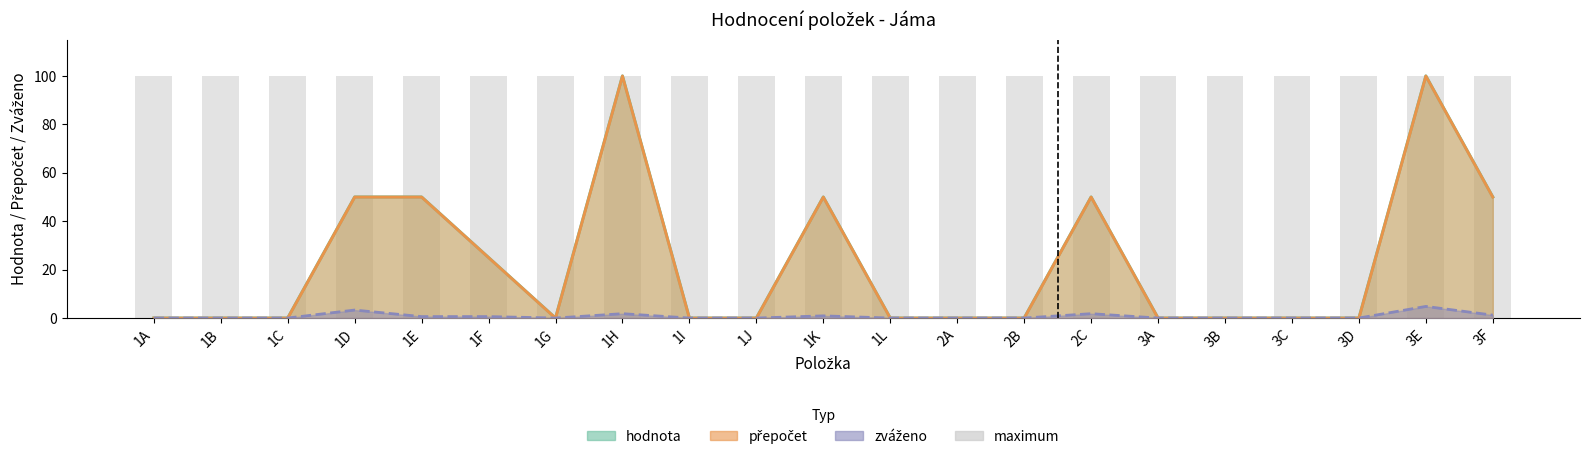

What is the total value across all series at 3F?

101.2